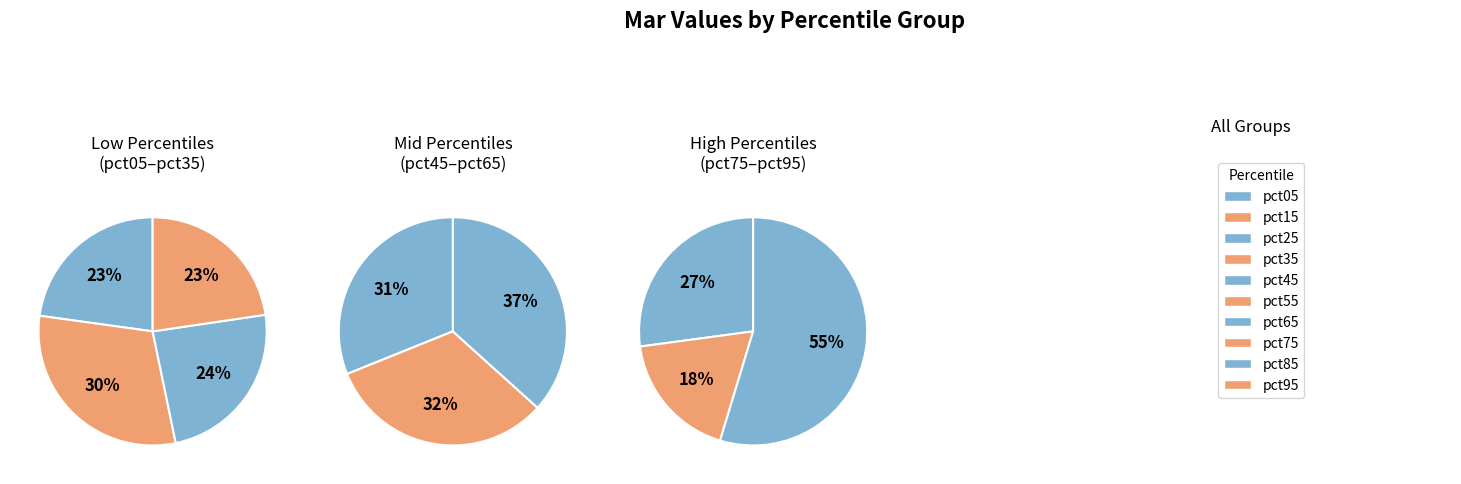

True or false: pct15 accounts for 9% of the total.

True